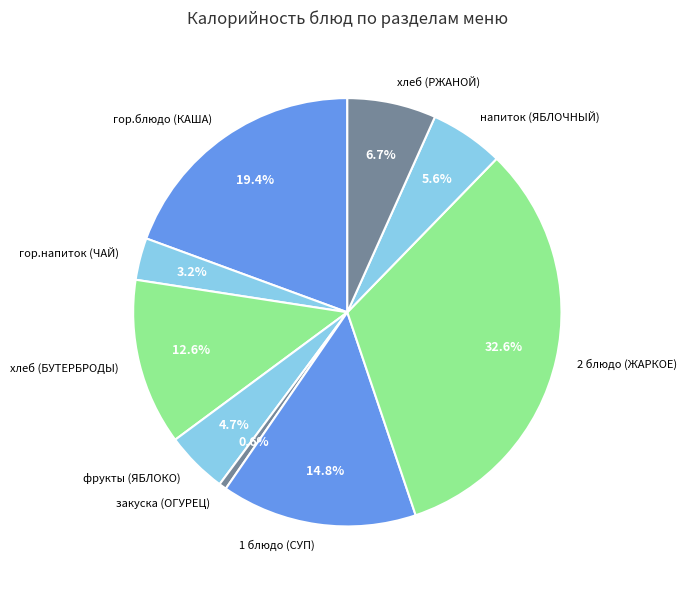

True or false: гор.блюдо (КАША) accounts for 26% of the total.

False